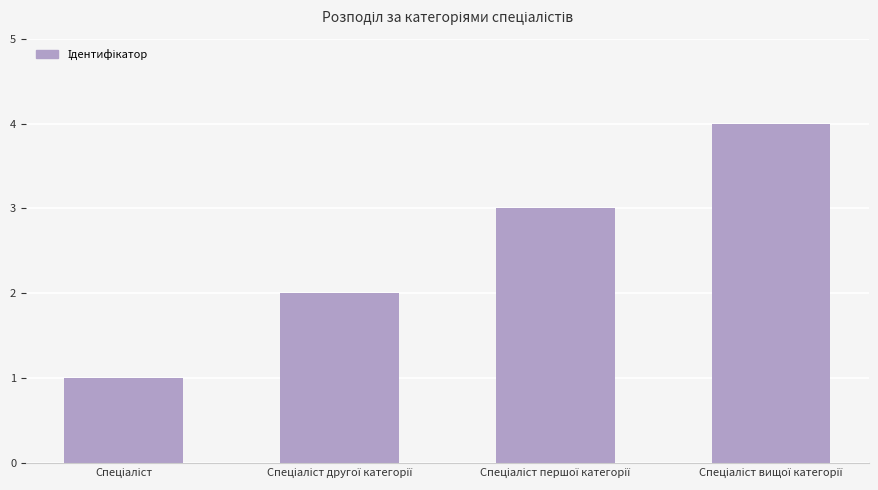

What is the difference between the maximum and minimum values?

3